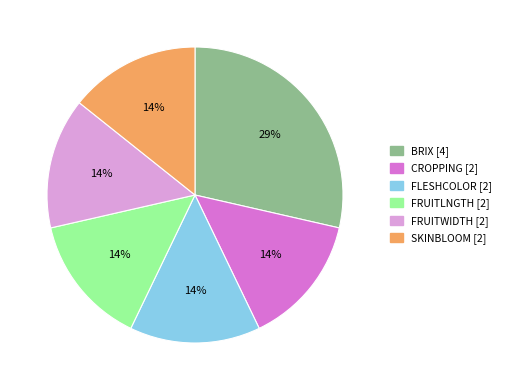

How many slices are in this pie chart?

6